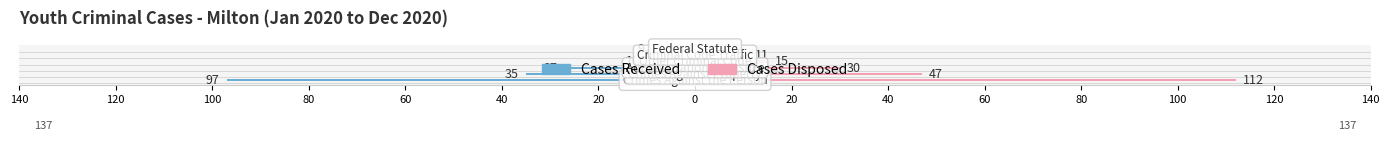

How many values in the Cases Disposed series exceed 30?

2